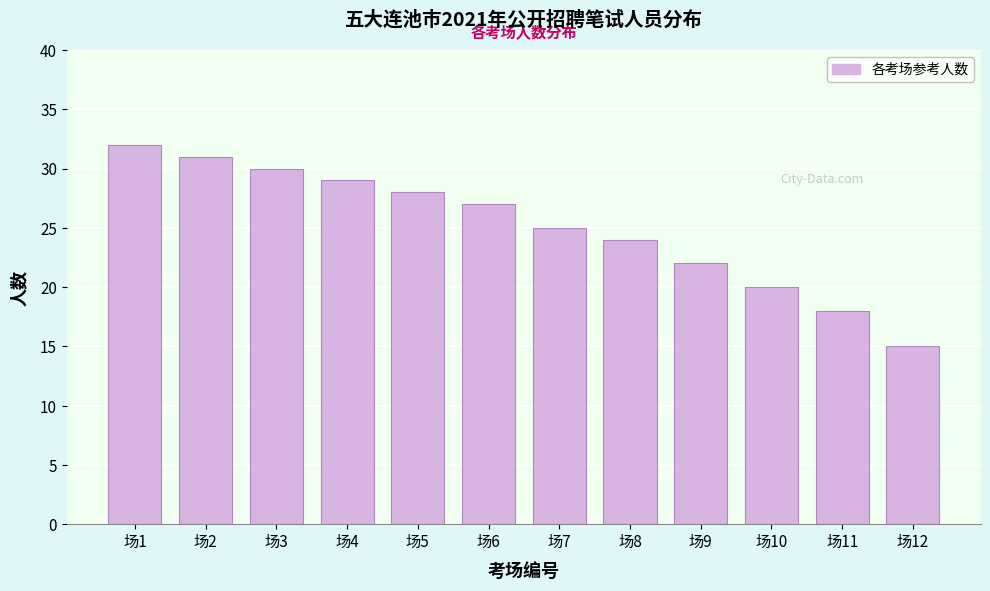

Reading left to right, list all the values displayed in this chart.

场1=32	场2=31	场3=30	场4=29	场5=28	场6=27	场7=25	场8=24	场9=22	场10=20	场11=18	场12=15